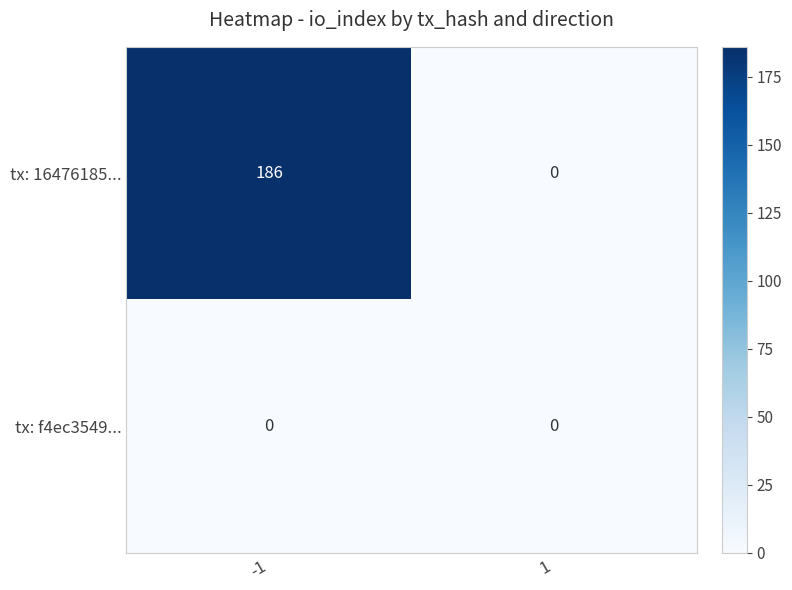

Rank the categories by tx: 16476185... value from lowest to highest.

1, -1